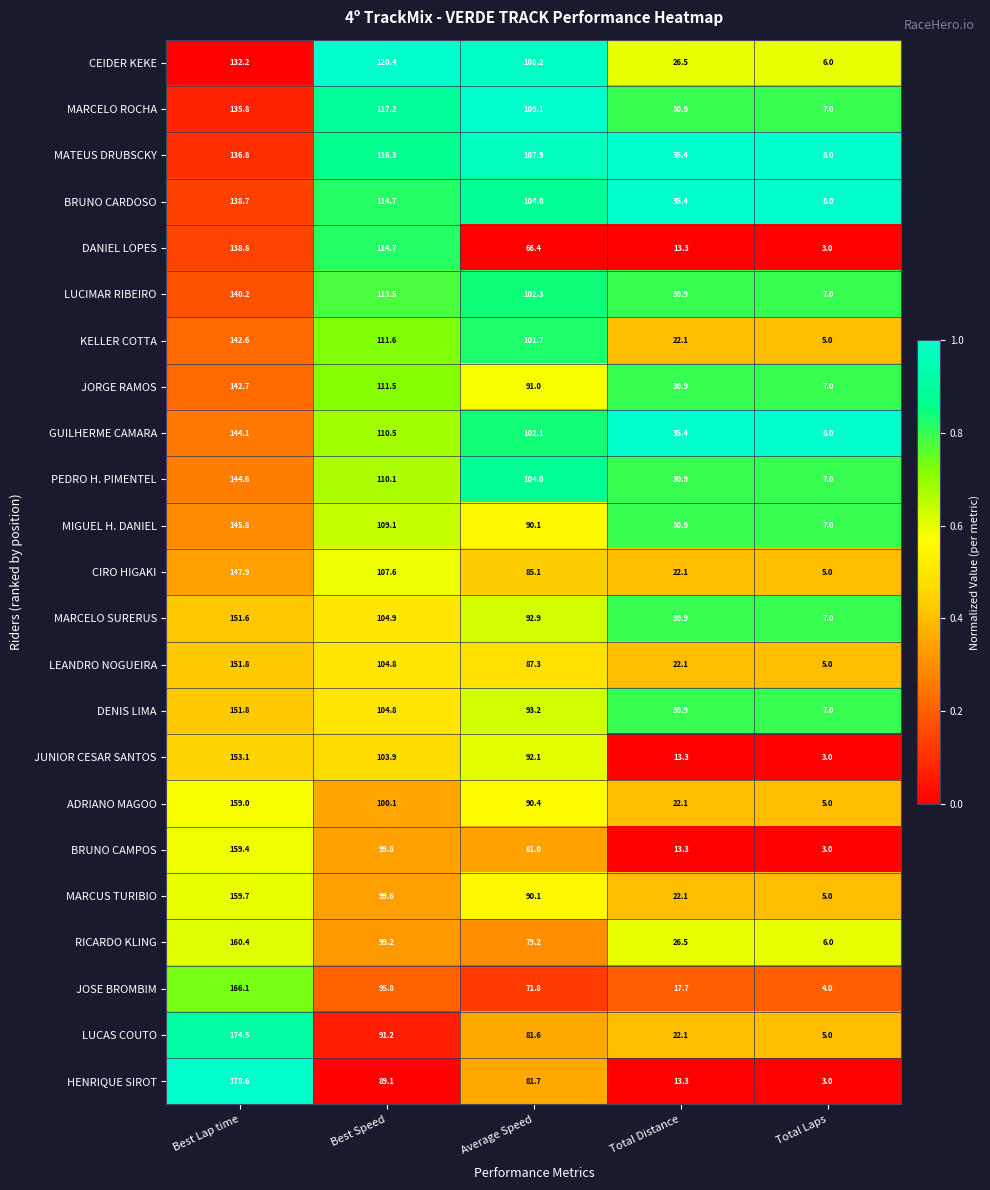

How many data points does each series have?

5